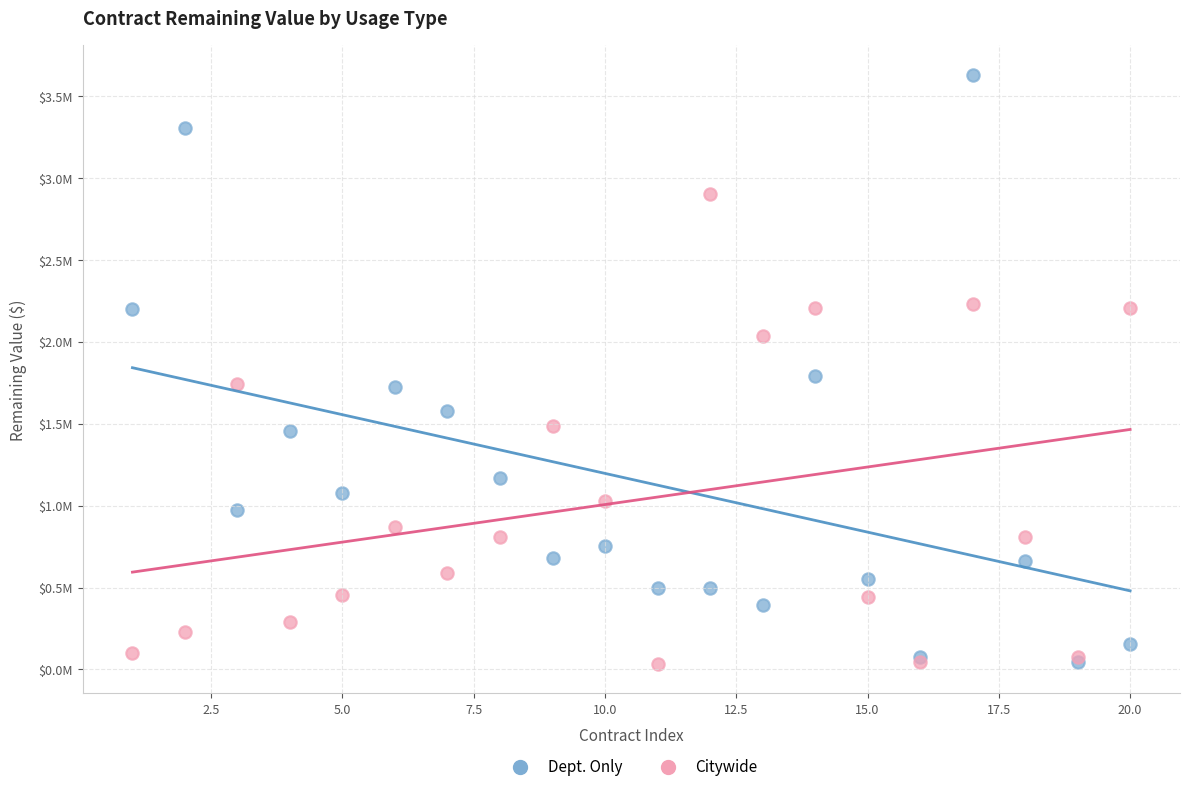

Which series has the widest spread of Y values?

Dept. Only